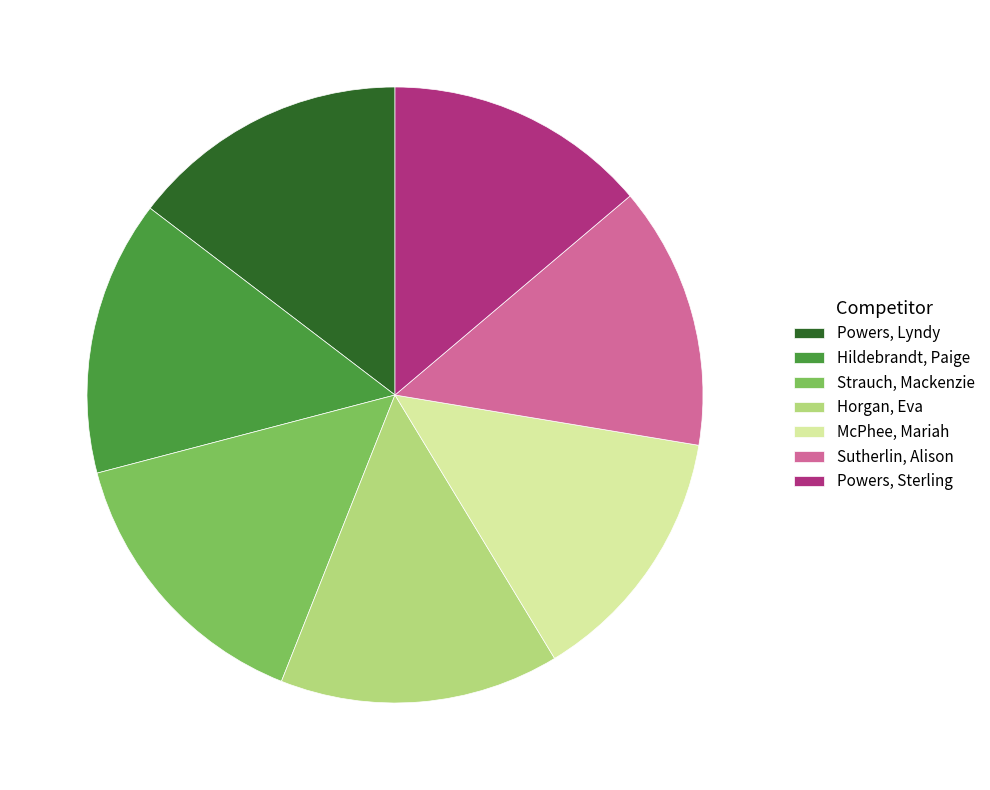

Approximately how many times larger is the value at McPhee, Mariah compared to Hildebrandt, Paige?

0.9